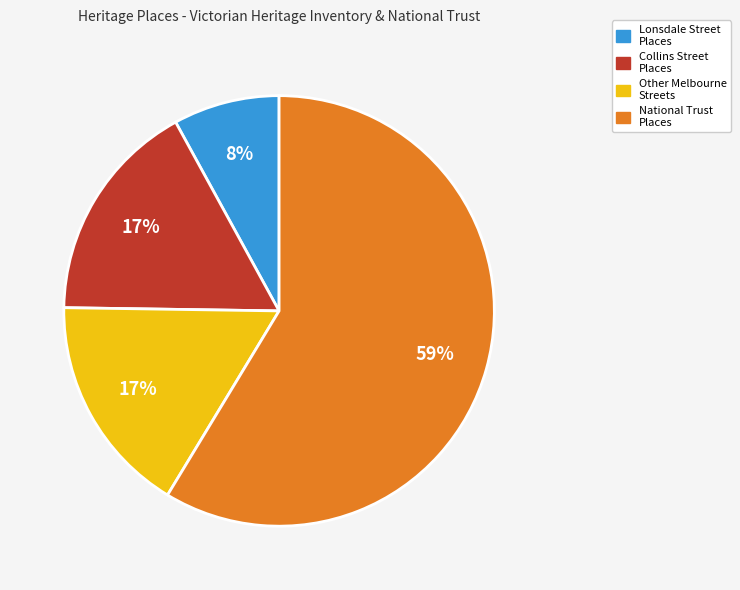

How many segments does this pie chart have?

4